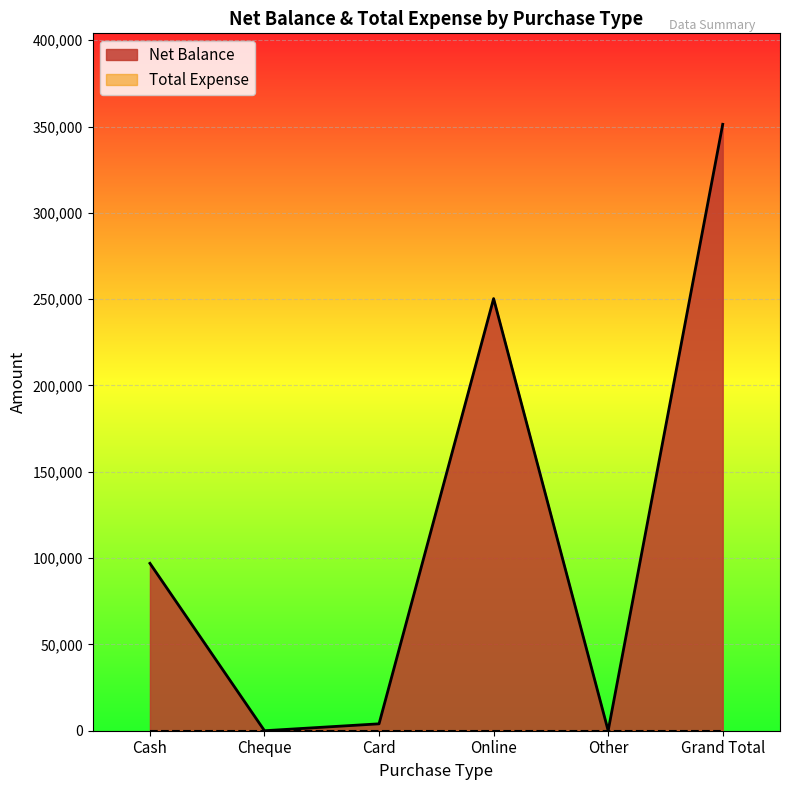

What is the label of the 2nd point from the right?

Other